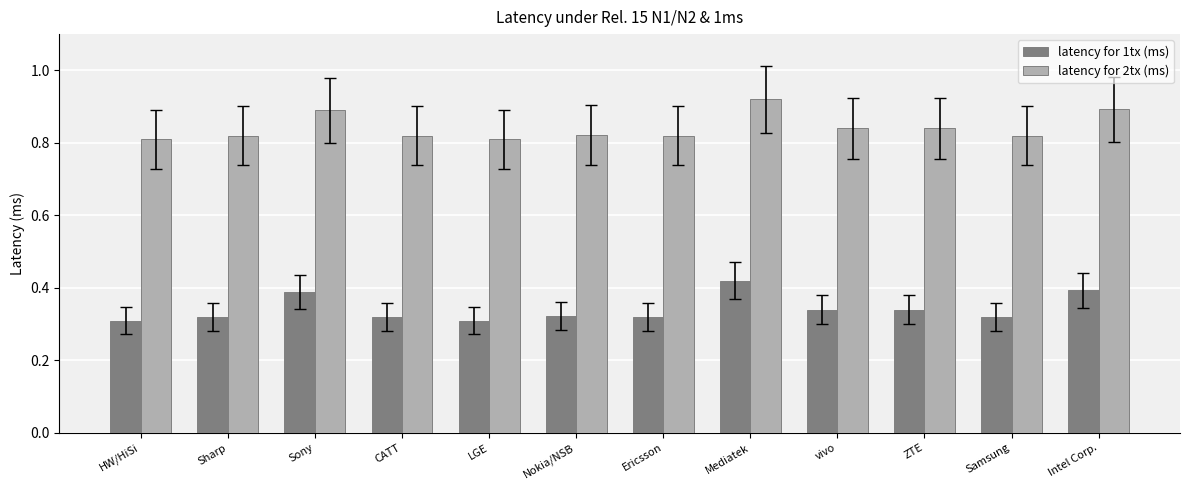

Are the bars grouped side by side (vs. stacked)?

Yes